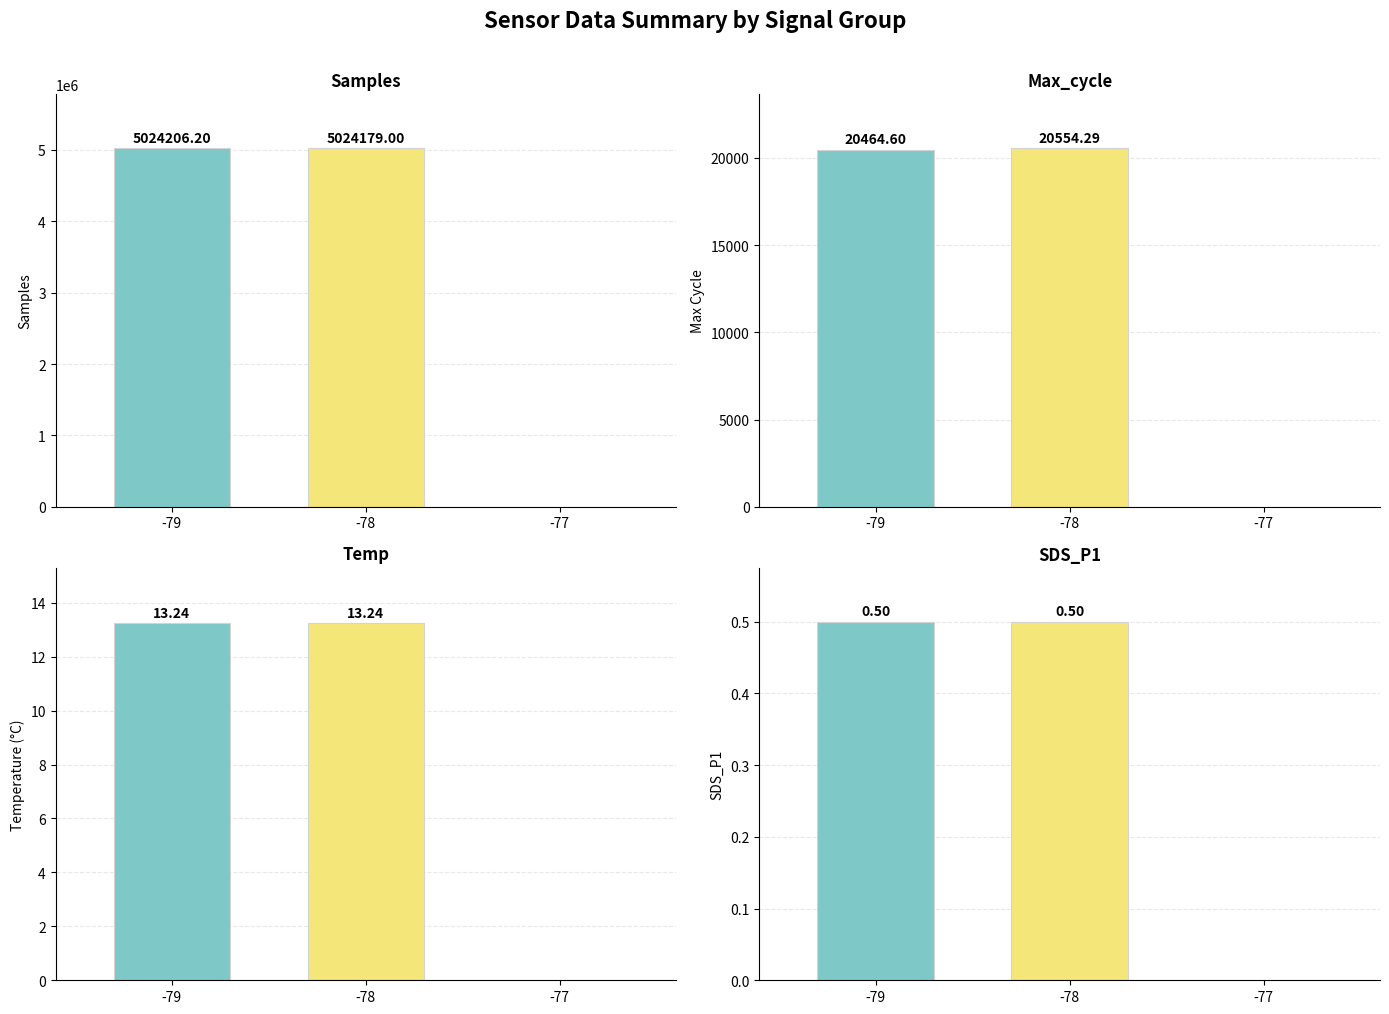

Which series changed the most between 2 and 13?

Samples